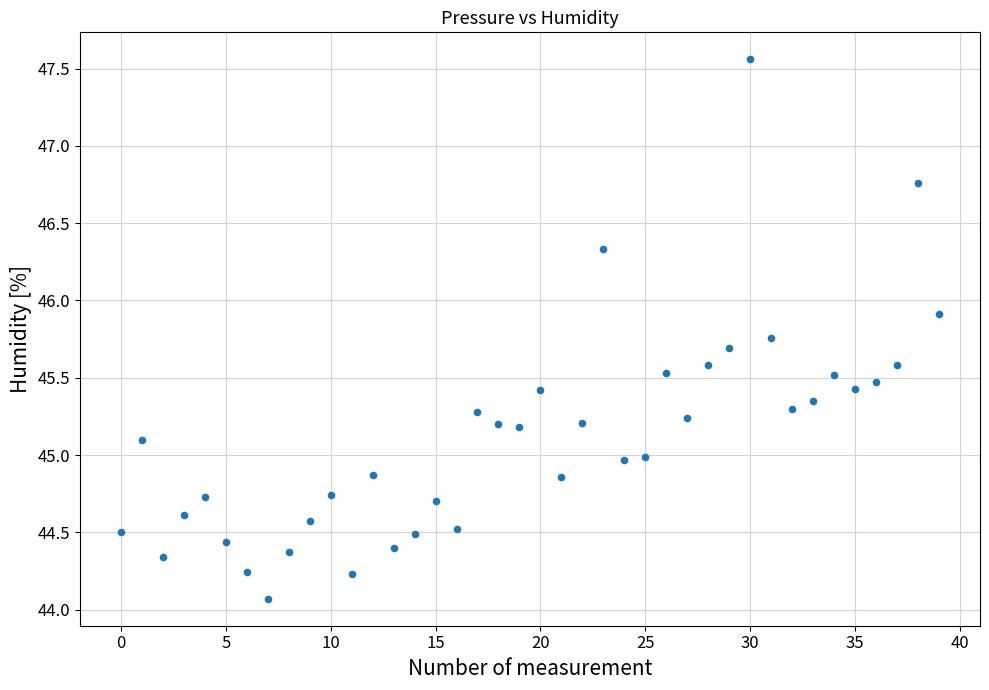

What is the range of Y values (max minus min)?

3.5